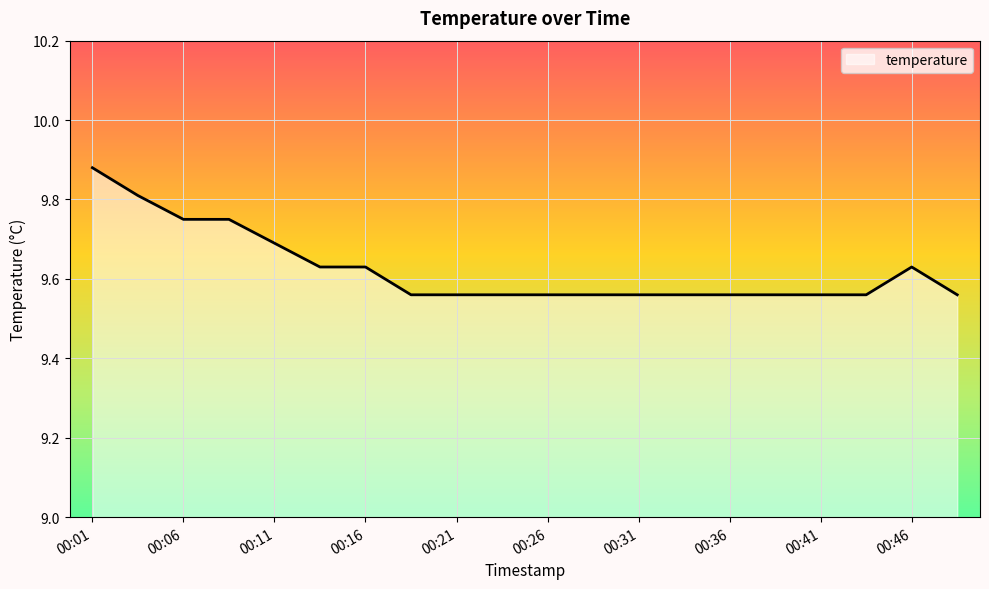

What is the difference between the maximum and minimum values?

0.3